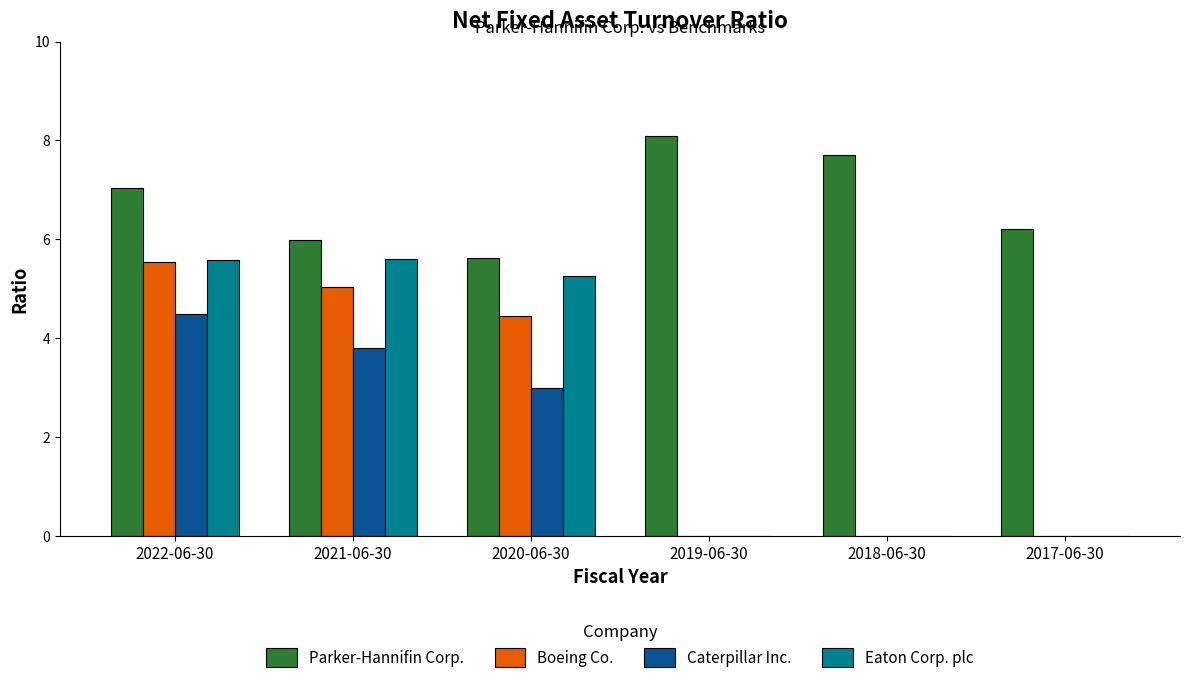

What is the maximum value for Eaton Corp. plc?

5.6